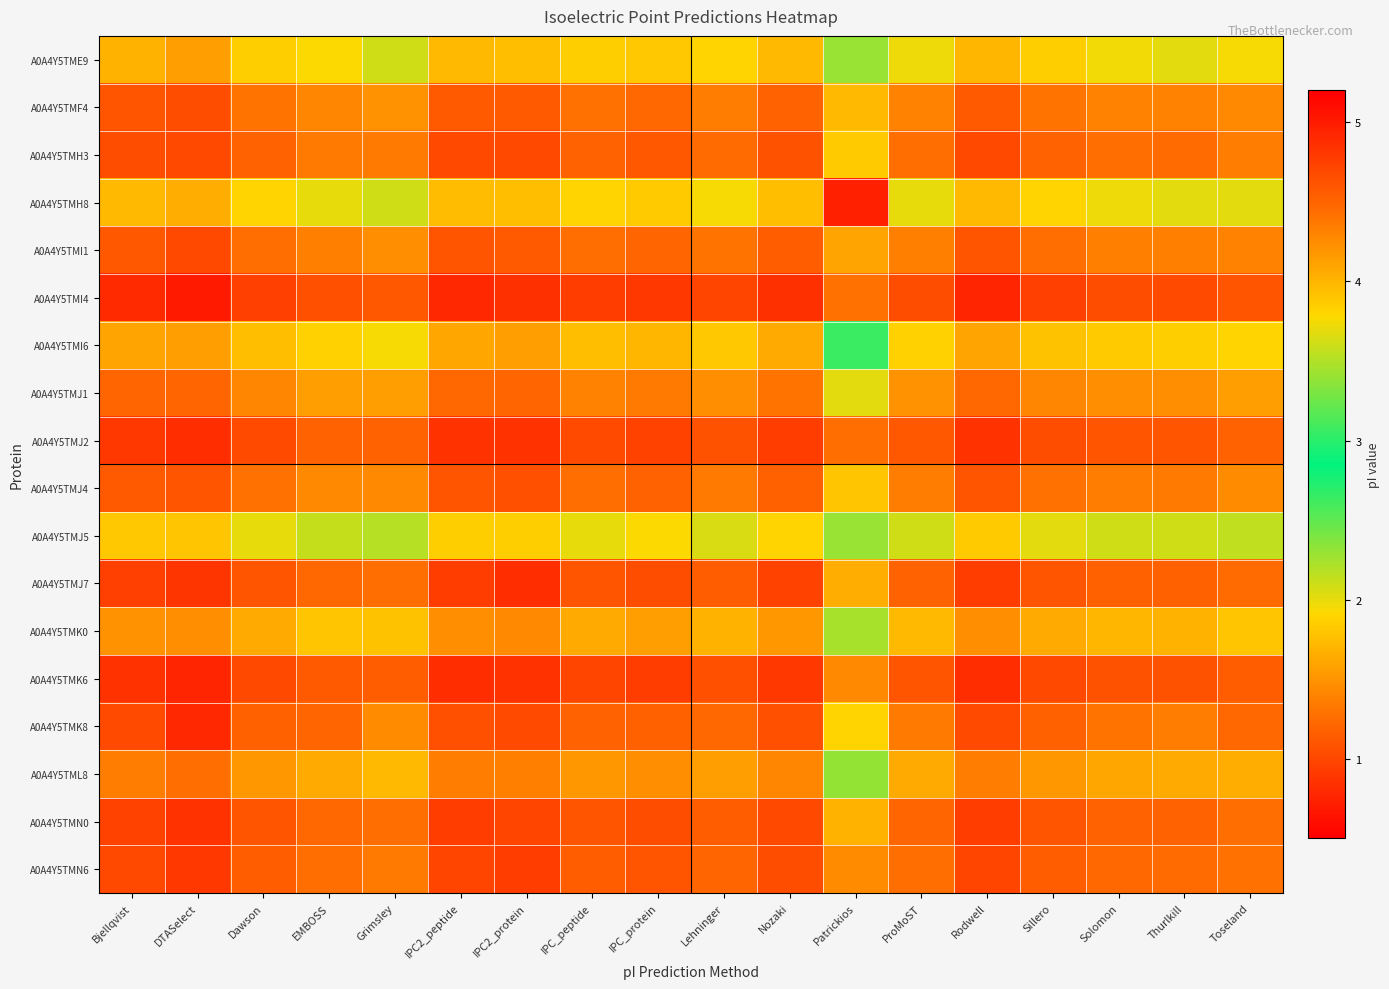

What is the total value across all series at IPC_protein?

79.1